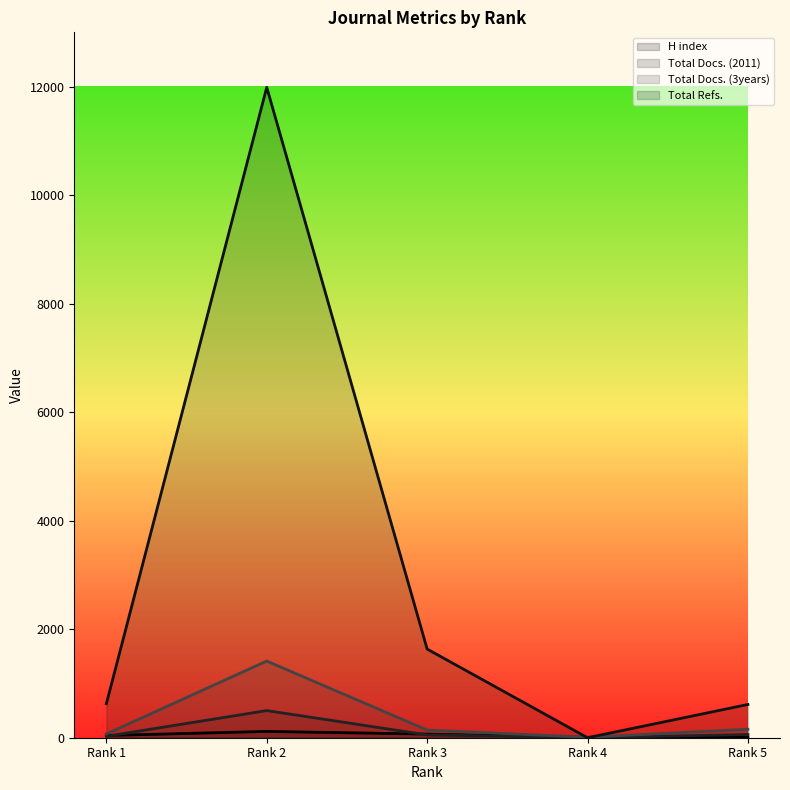

The value of Total Refs. at Rank 1 is 245. True or false?

False